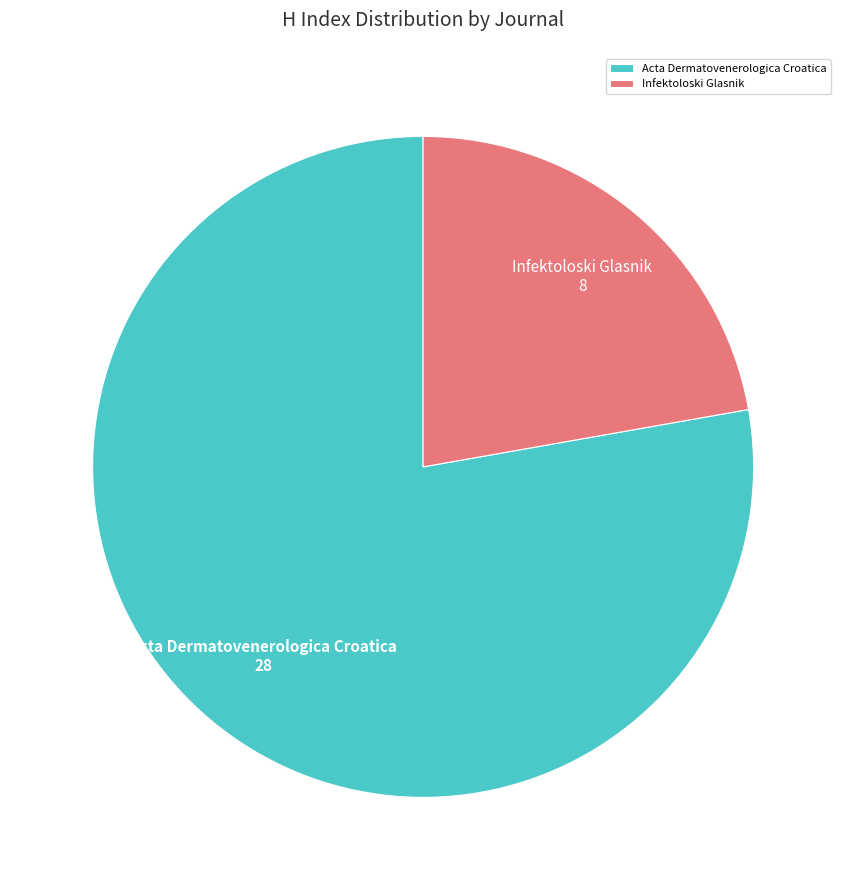

How many slices are in this pie chart?

2